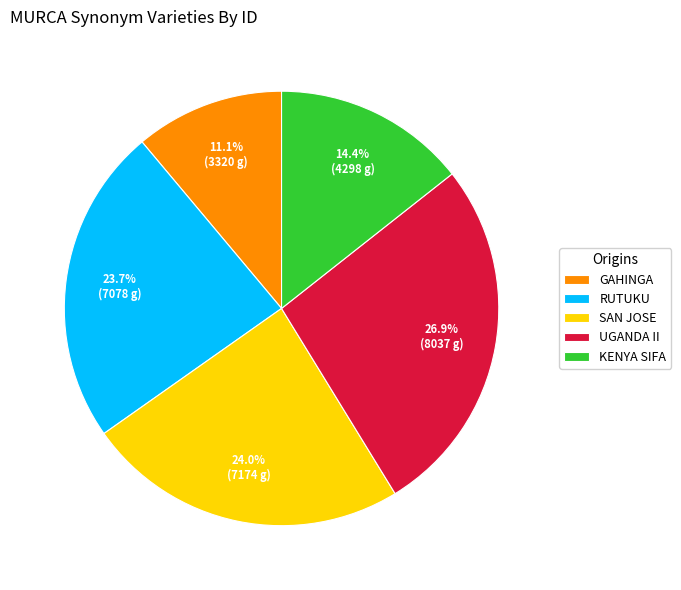

The KENYA SIFA slice represents 3% of the pie. True or false?

False